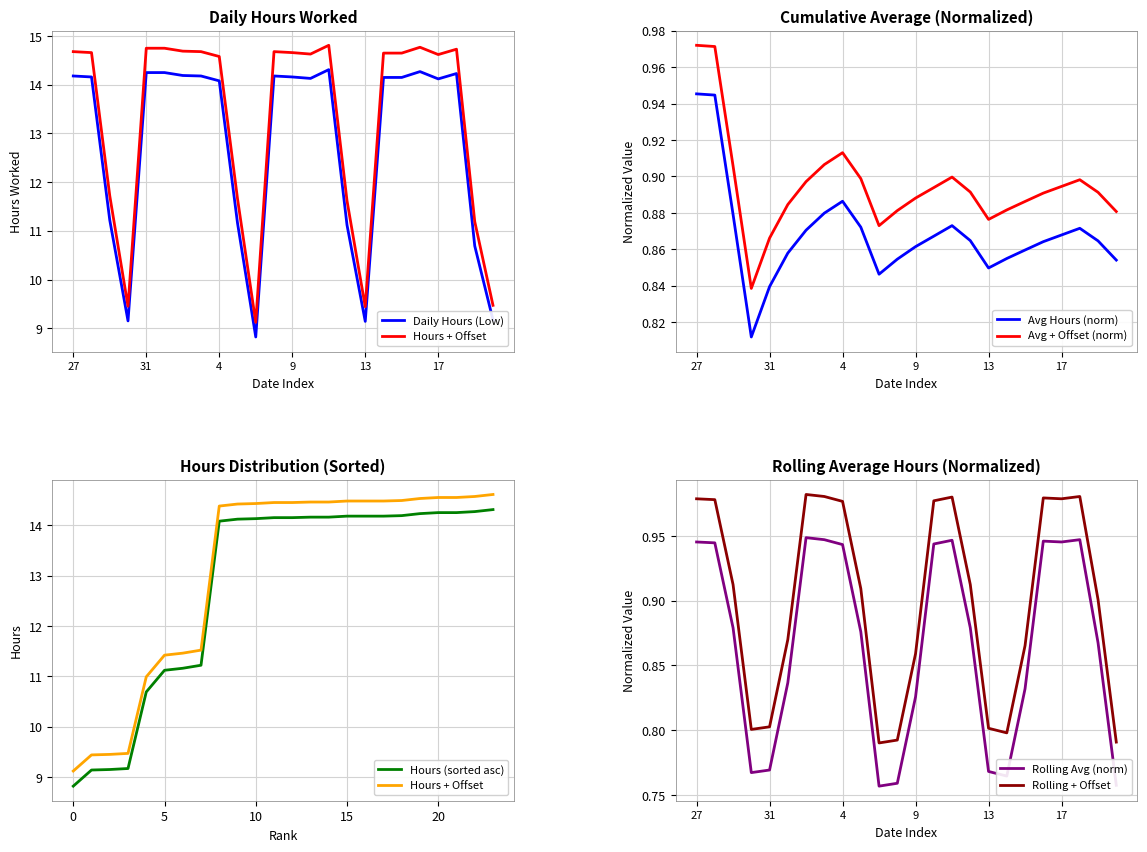

True or false: the data shows 14.1 at 10.

True